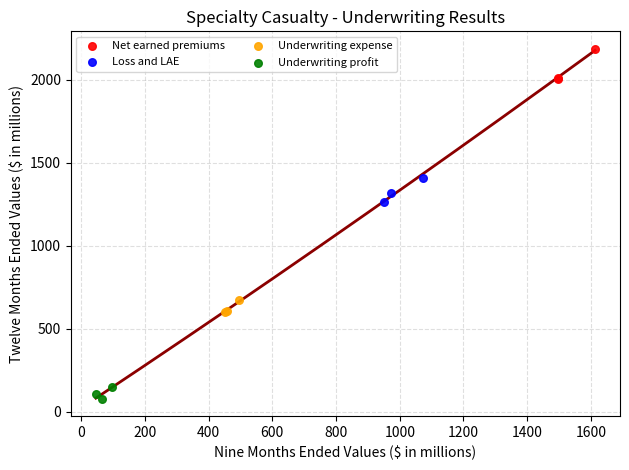

Which series contains the highest Y value?

Net earned premiums